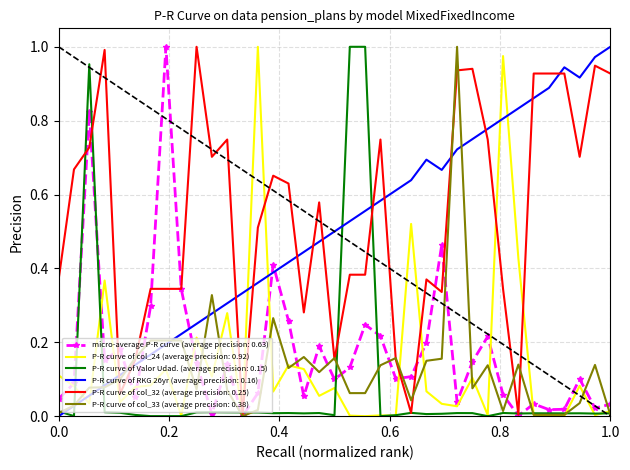

Which series ends up on top after the final intersection of P-R curve of Valor Udad. (average precision: 0.15) and P-R curve of RKG 26yr (average precision: 0.16)?

P-R curve of RKG 26yr (average precision: 0.16)